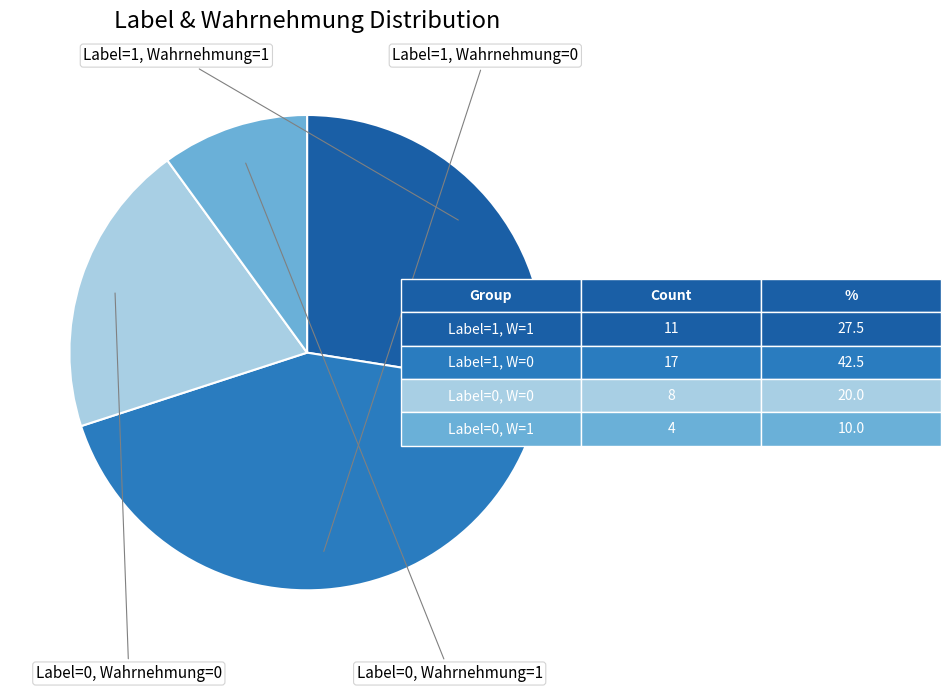

Is there any slice that represents more than half of the pie?

No